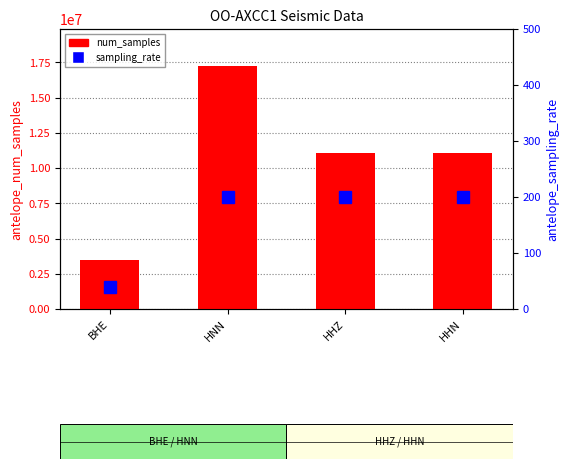

Which series changed the most between HHZ and HHN?

num_samples